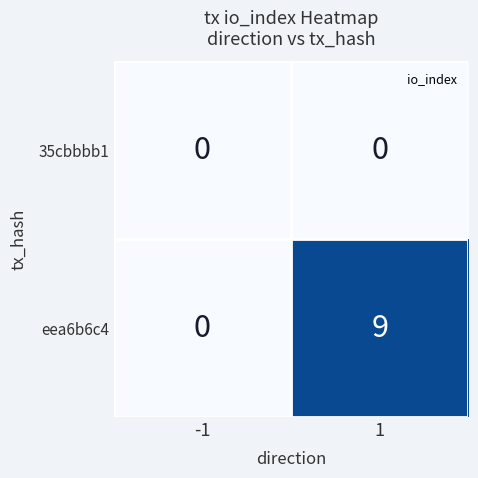

What is the difference between the eea6b6c4 values at 1 and -1?

9